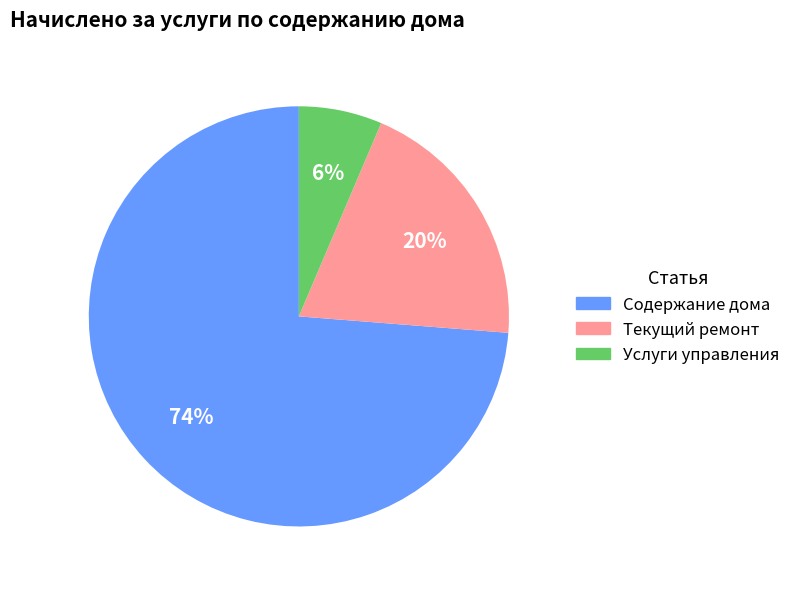

To the nearest percent, what is the average slice percentage?

33%